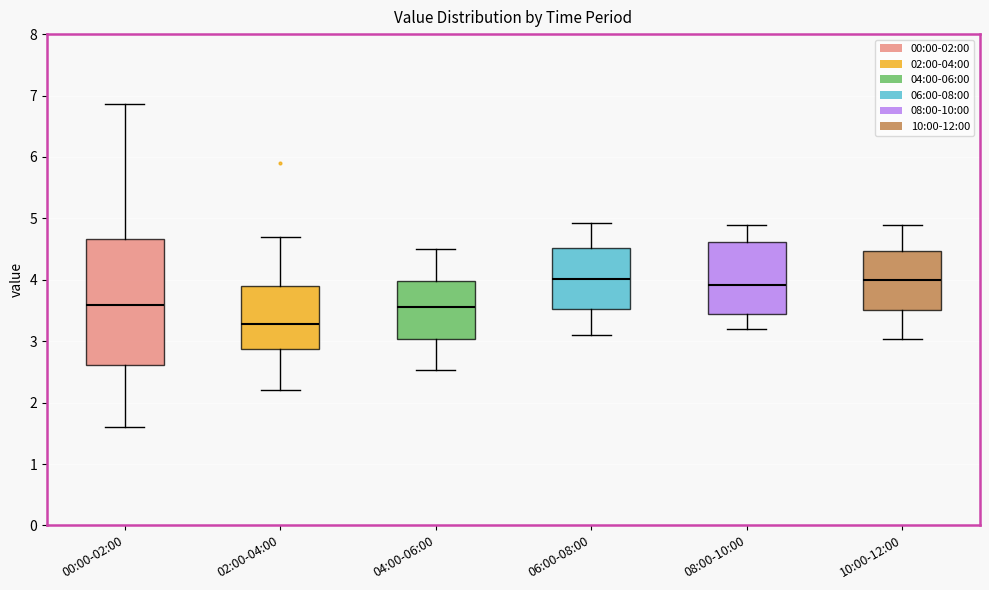

Reading left to right, transcribe this box plot: for each box, give where its median line is, the range the box spans, and where its two whiskers end, as read against the y-axis. The values are not printed on the chart, so give them approximately, as read against the axis.

00:00-02:00: median 3.6, box 2.6 to 4.7, whiskers 1.6 to 6.9
02:00-04:00: median 3.3, box 2.9 to 3.9, whiskers 2.2 to 4.7
04:00-06:00: median 3.6, box 3.0 to 4.0, whiskers 2.5 to 4.5
06:00-08:00: median 4.0, box 3.5 to 4.5, whiskers 3.1 to 4.9
08:00-10:00: median 3.9, box 3.4 to 4.6, whiskers 3.2 to 4.9
10:00-12:00: median 4.0, box 3.5 to 4.5, whiskers 3.0 to 4.9